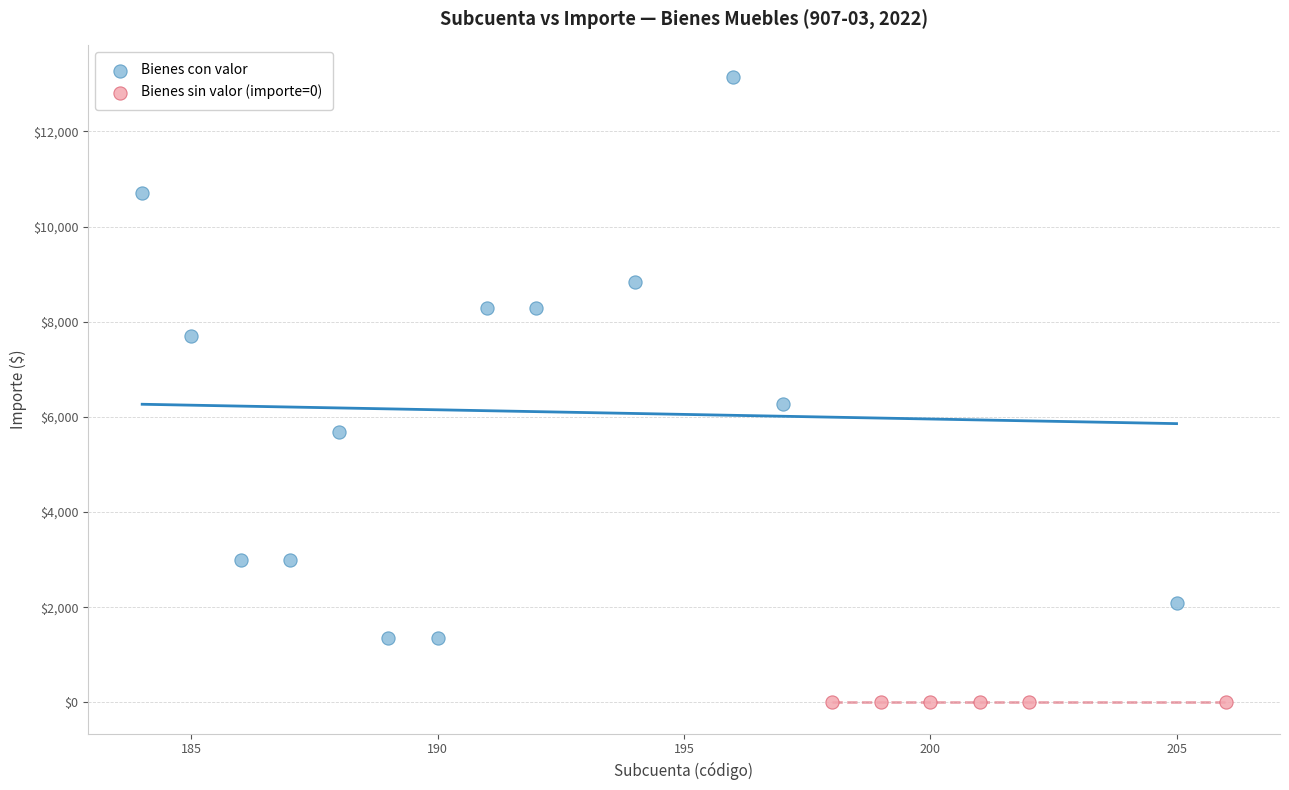

Which series contains the highest Y value?

Bienes con valor